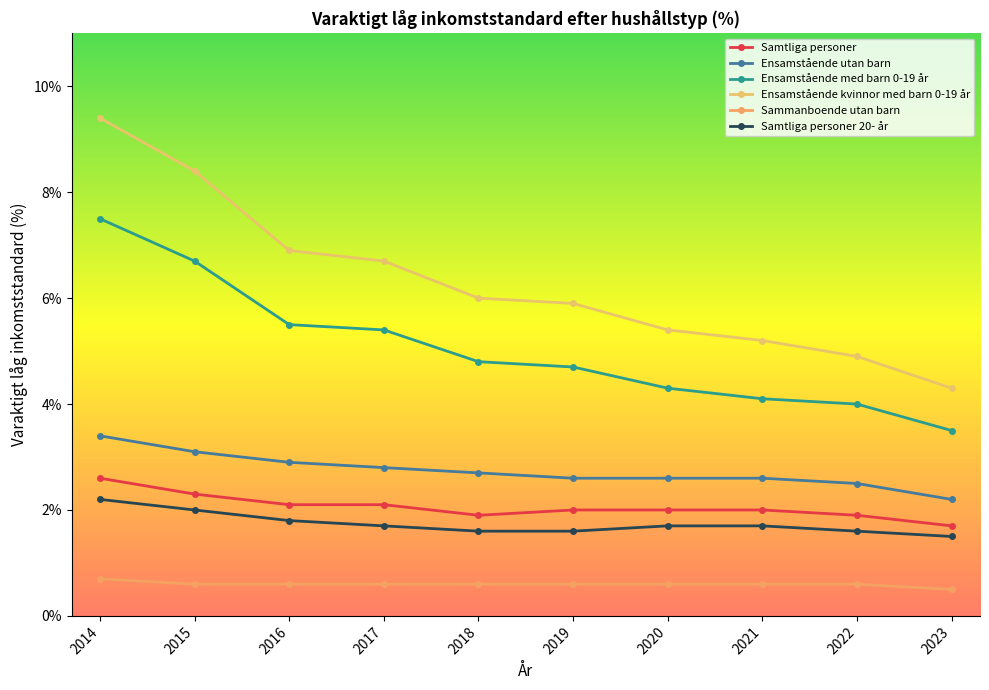

What are all the series names shown in the legend?

Samtliga personer, Ensamstående utan barn, Ensamstående med barn 0-19 år, Ensamstående kvinnor med barn 0-19 år, Sammanboende utan barn, Samtliga personer 20- år